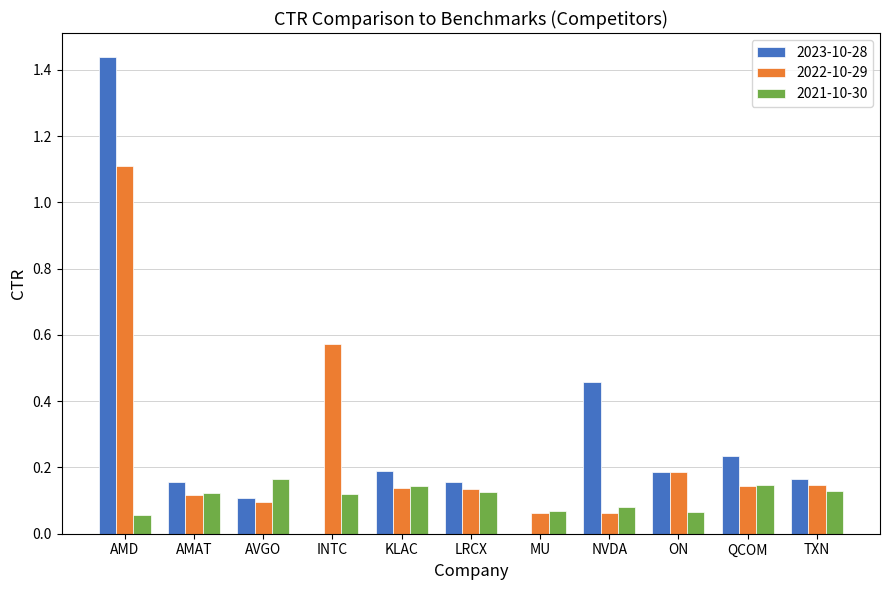

How many groups of bars are there?

11